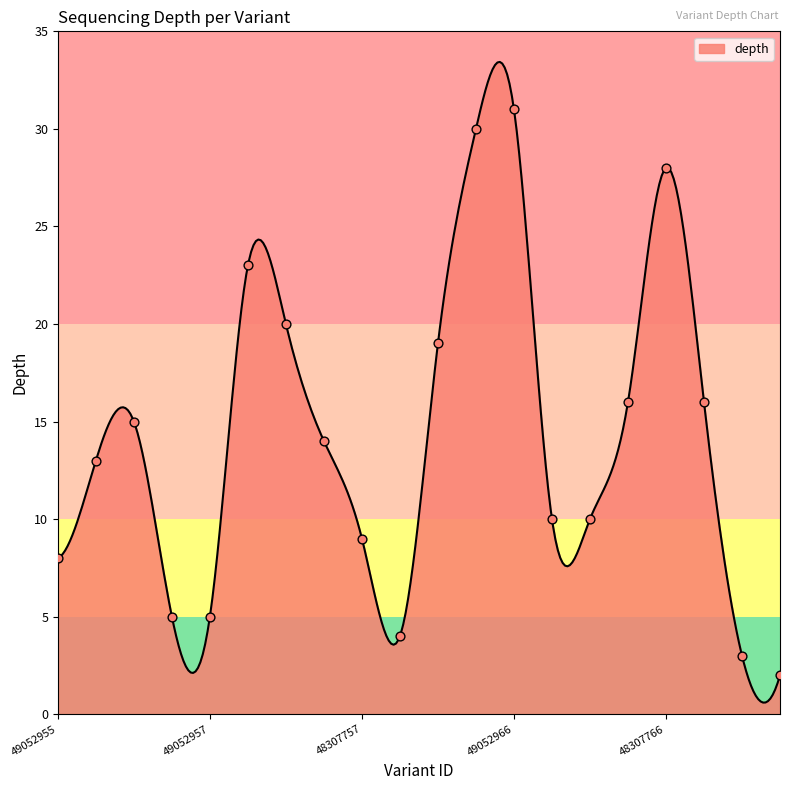

What is the ratio of the value at 48307751 to the value at 49052970?

2.3